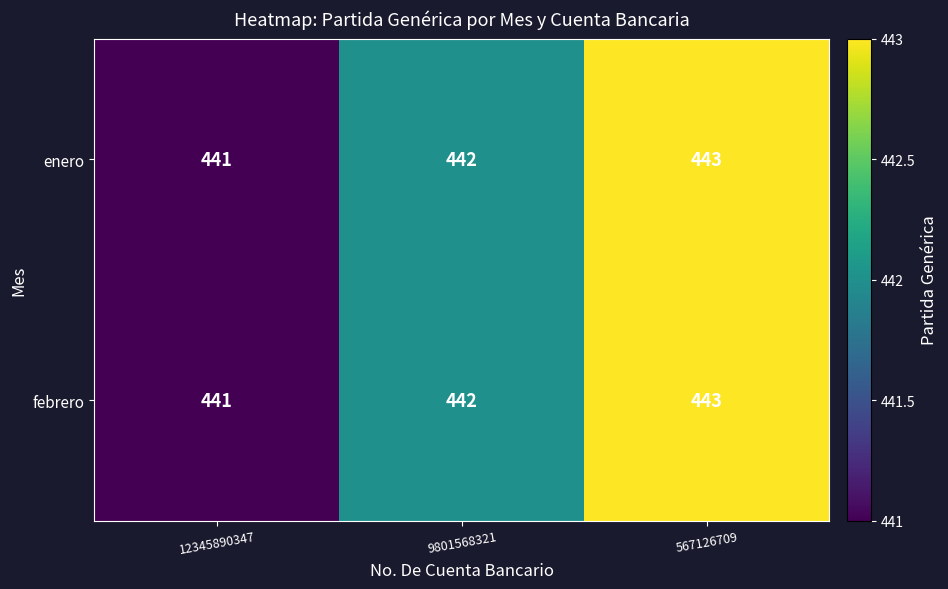

Reading right to left, extract all data points from this chart.

enero: 443	442	441
febrero: 443	442	441